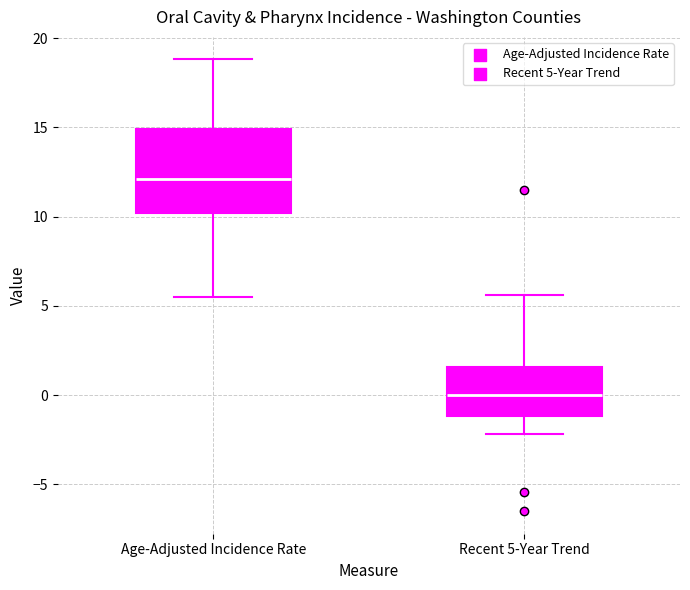

Which box has the lowest median line?

Recent 5-Year Trend